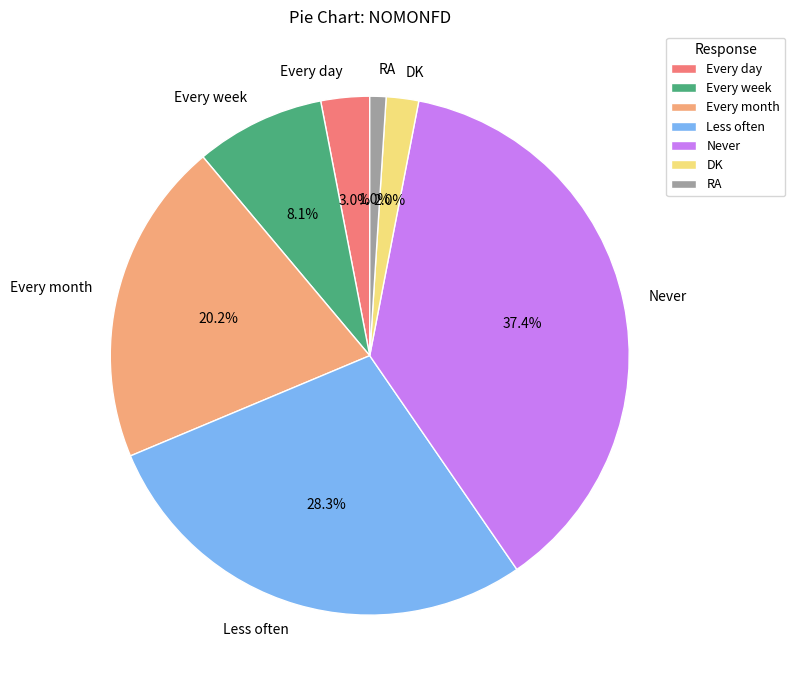

Rank the categories by value from lowest to highest.

RA, DK, Every day, Every week, Every month, Less often, Never